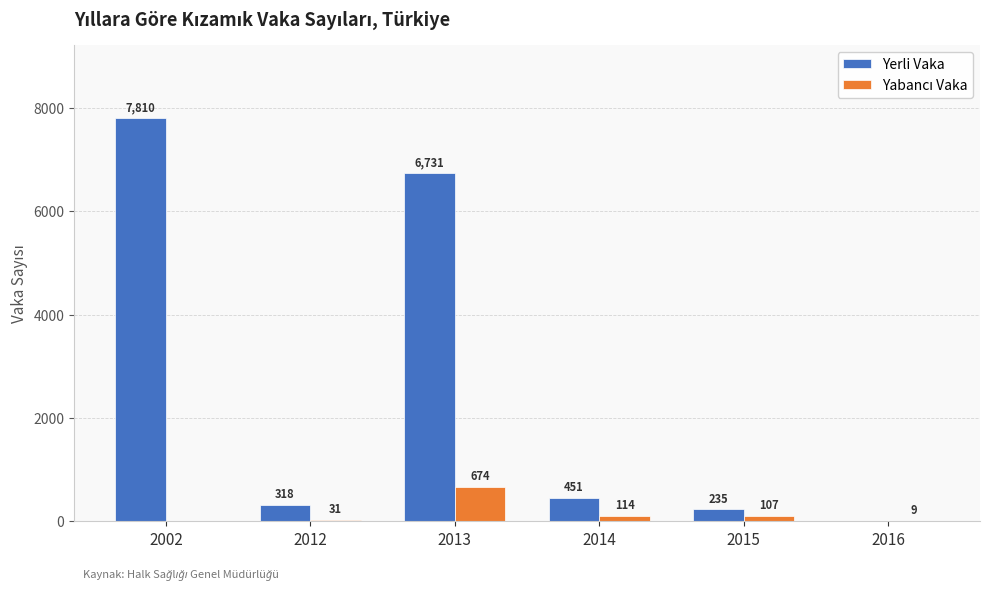

How many positive values does the Yerli Vaka series have?

5